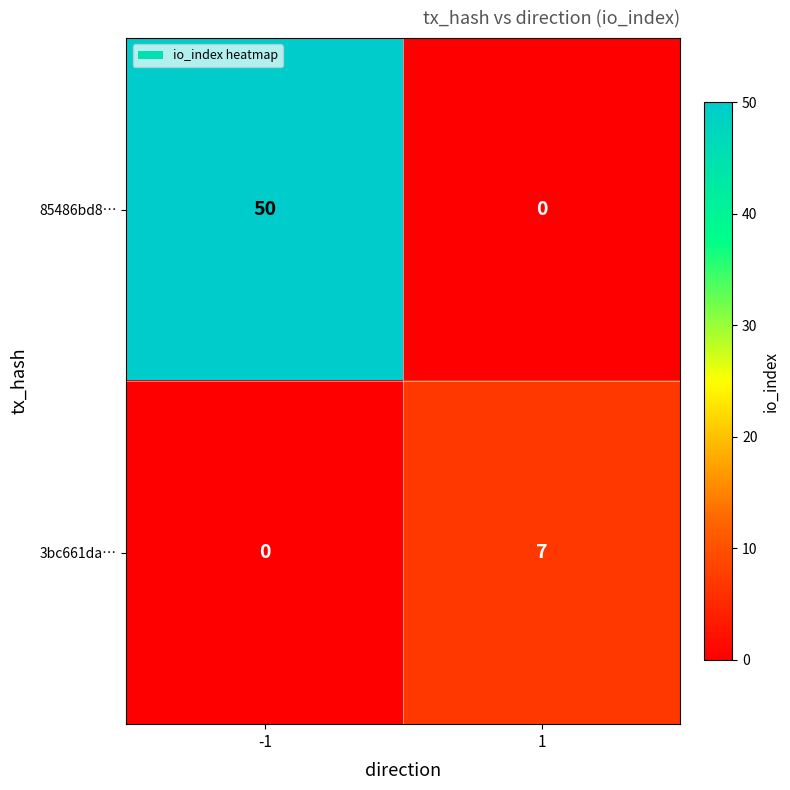

The 85486bd8… series shows 82 at -1. True or false?

False